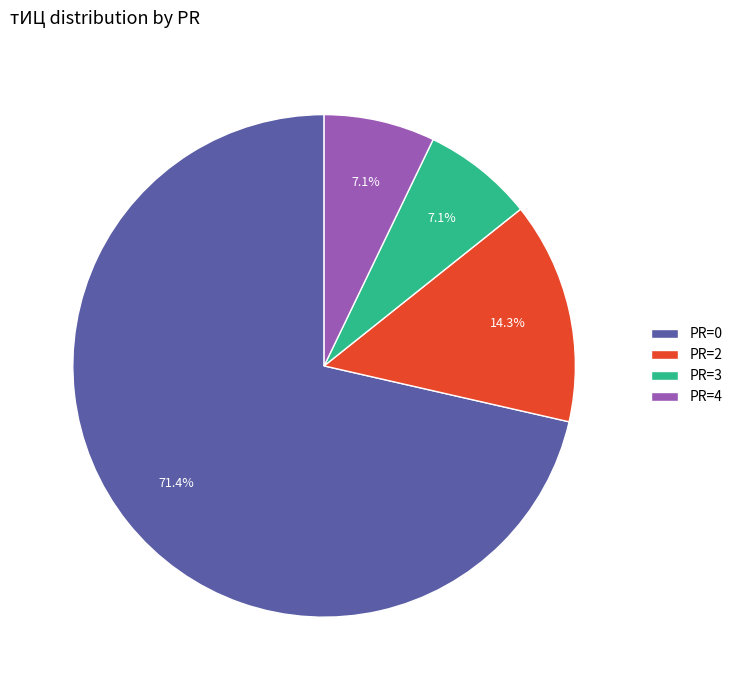

How many segments does this pie chart have?

4